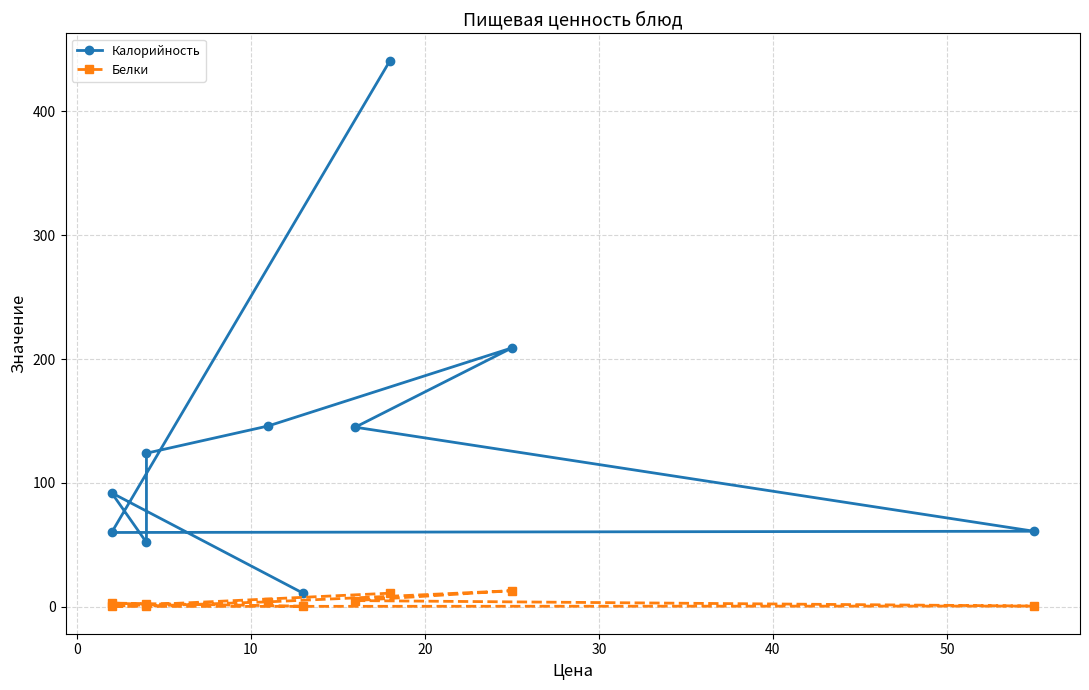

Which series has the largest range (max minus min)?

Калорийность